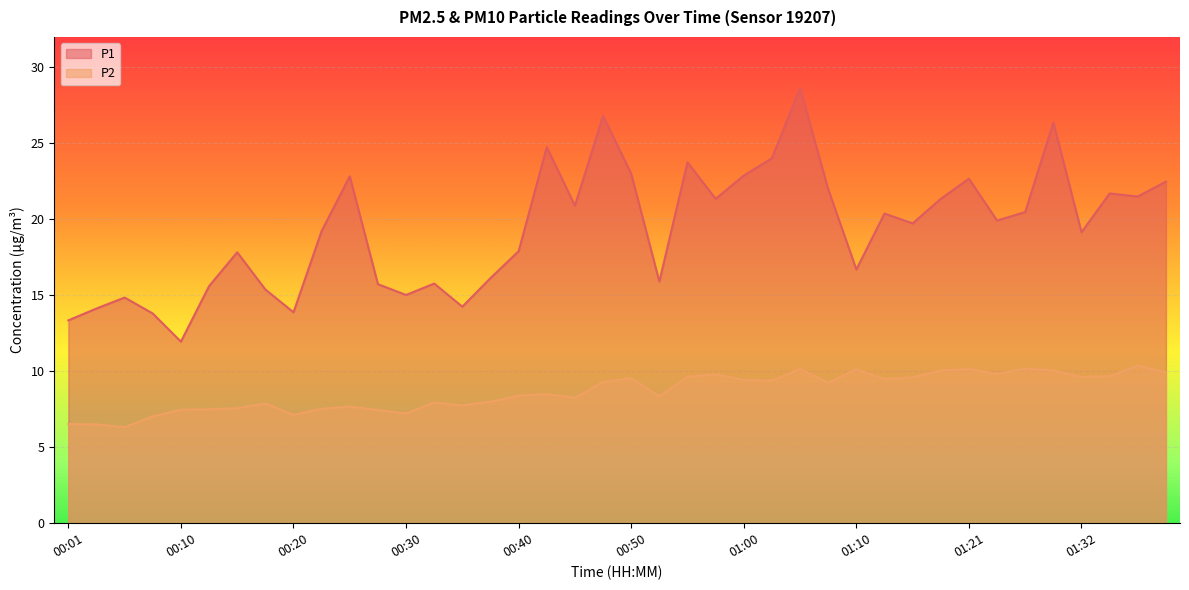

True or false: P2 and P1 intersect in this chart.

False